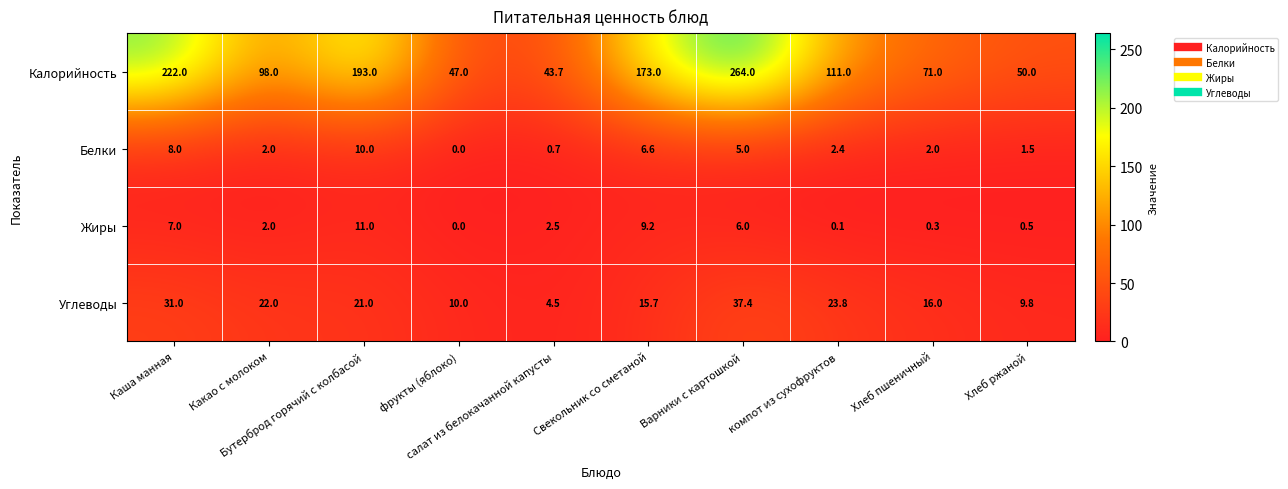

Which series has the largest range (max minus min)?

Калорийность